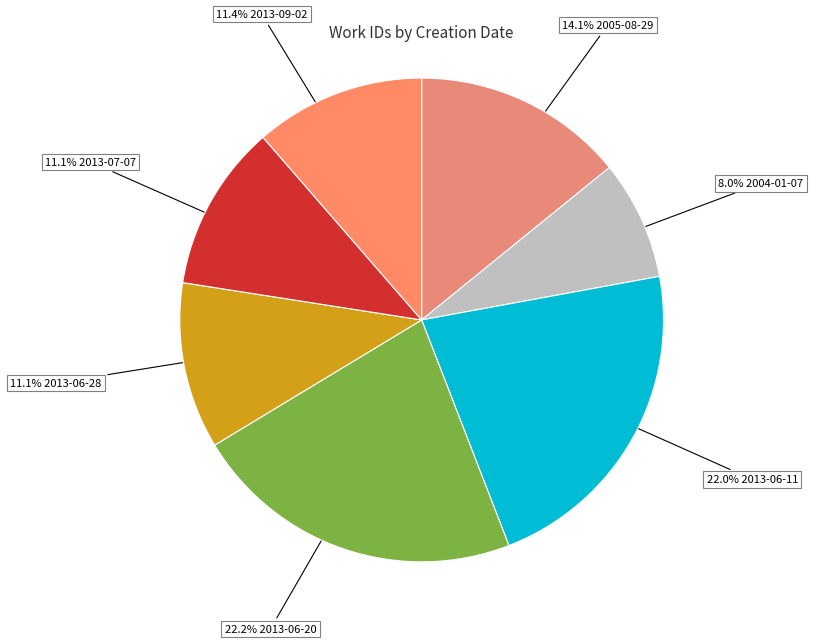

How many slices are in this pie chart?

7